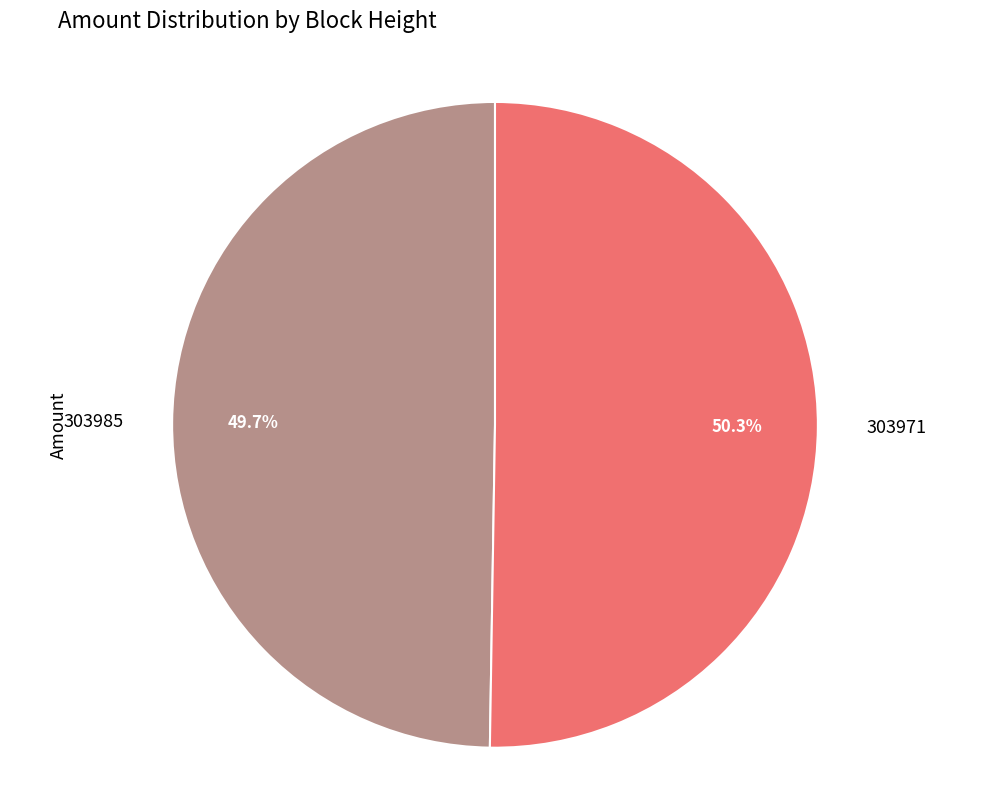

Is the sum of 303985 and 303971 greater than half?

Yes